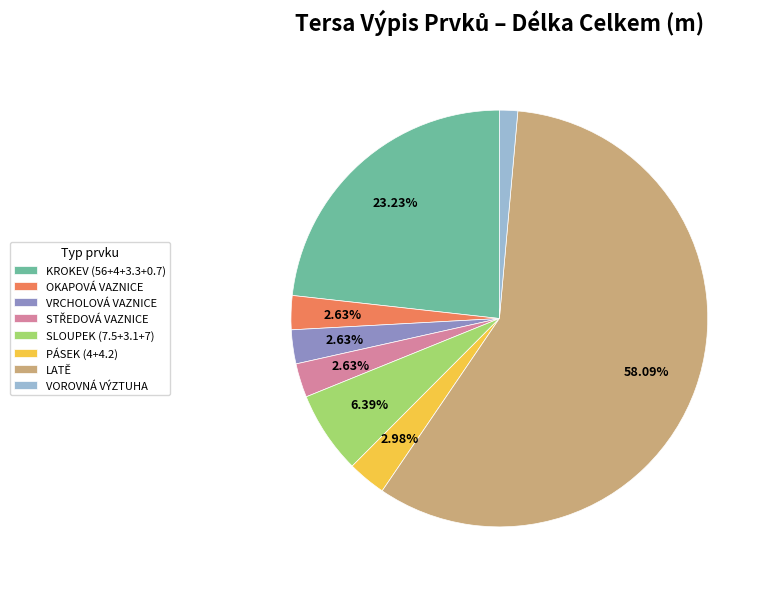

What is the largest slice in the pie chart?

LATĚ